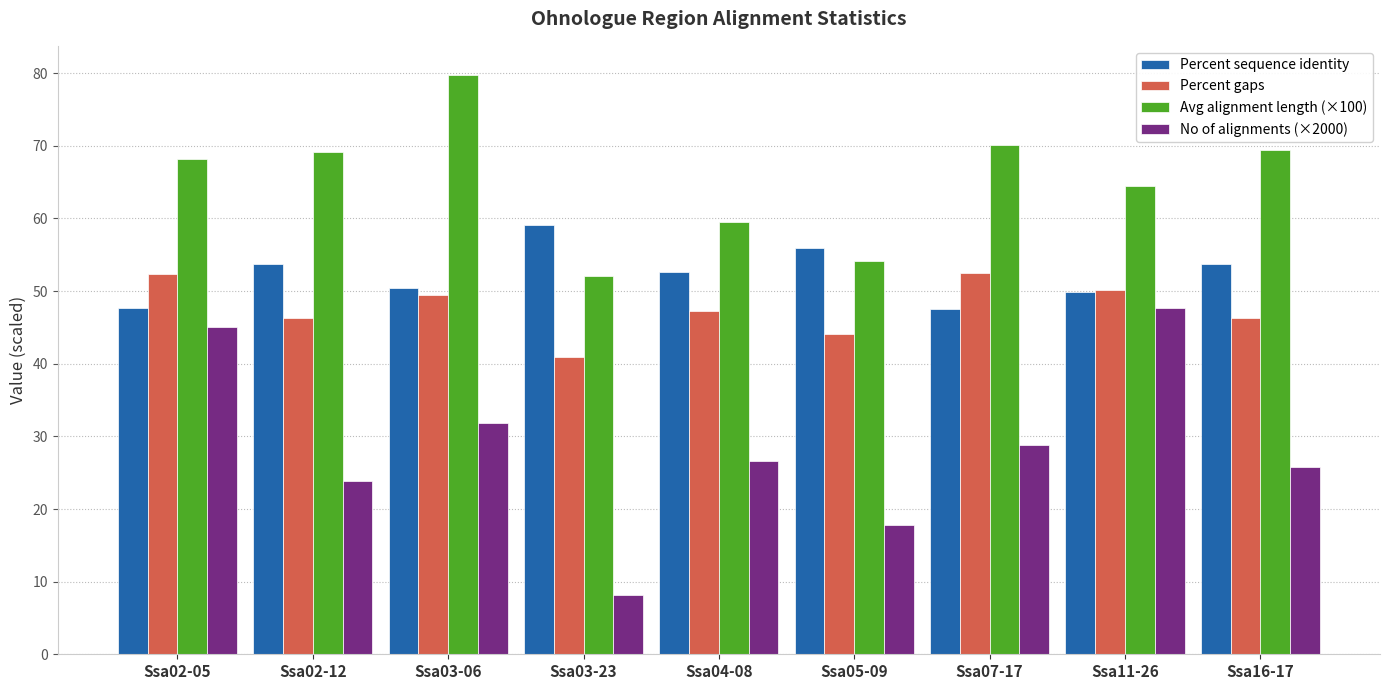

At how many categories does at least one series exceed 64?

6